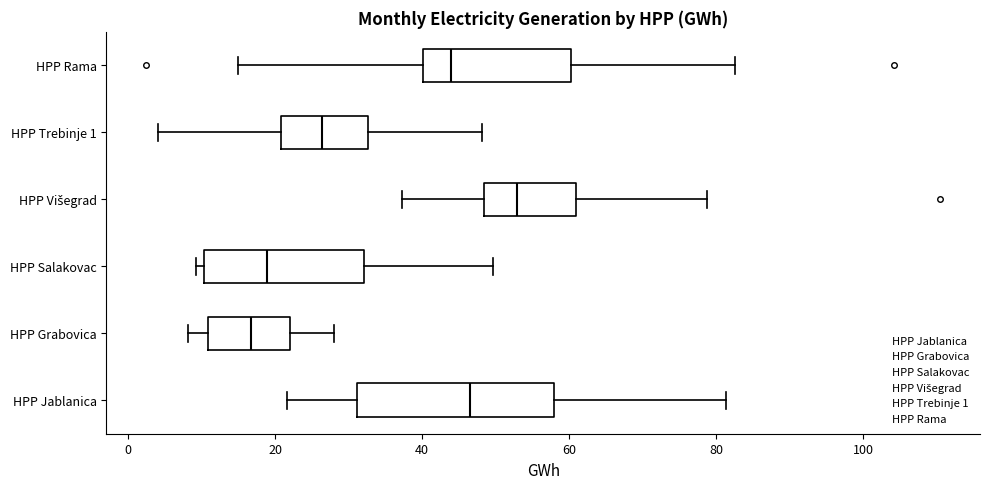

Which box is the widest, from its left edge to its right edge?

HPP Jablanica